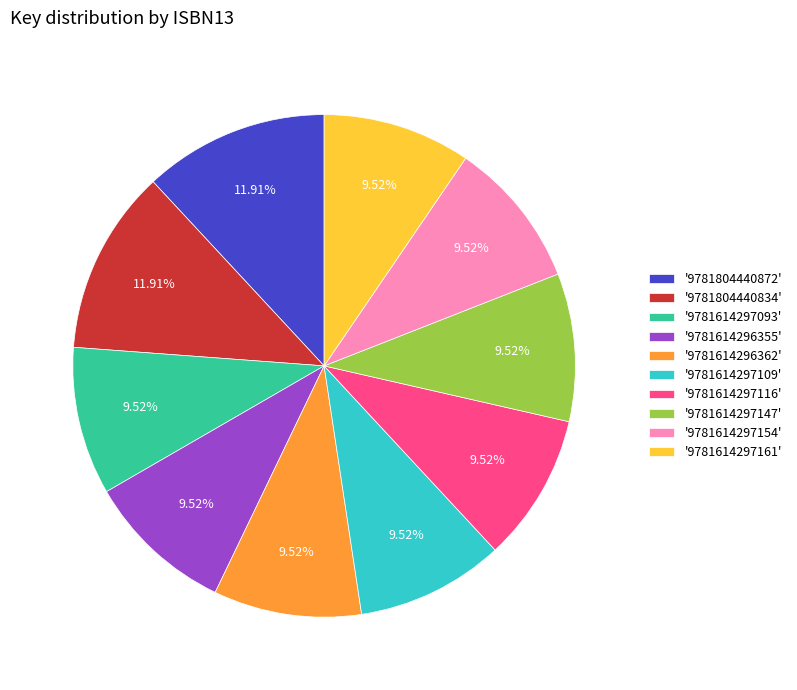

Approximately how many times larger is the value at '9781614296362' compared to '9781614297093'?

1.0